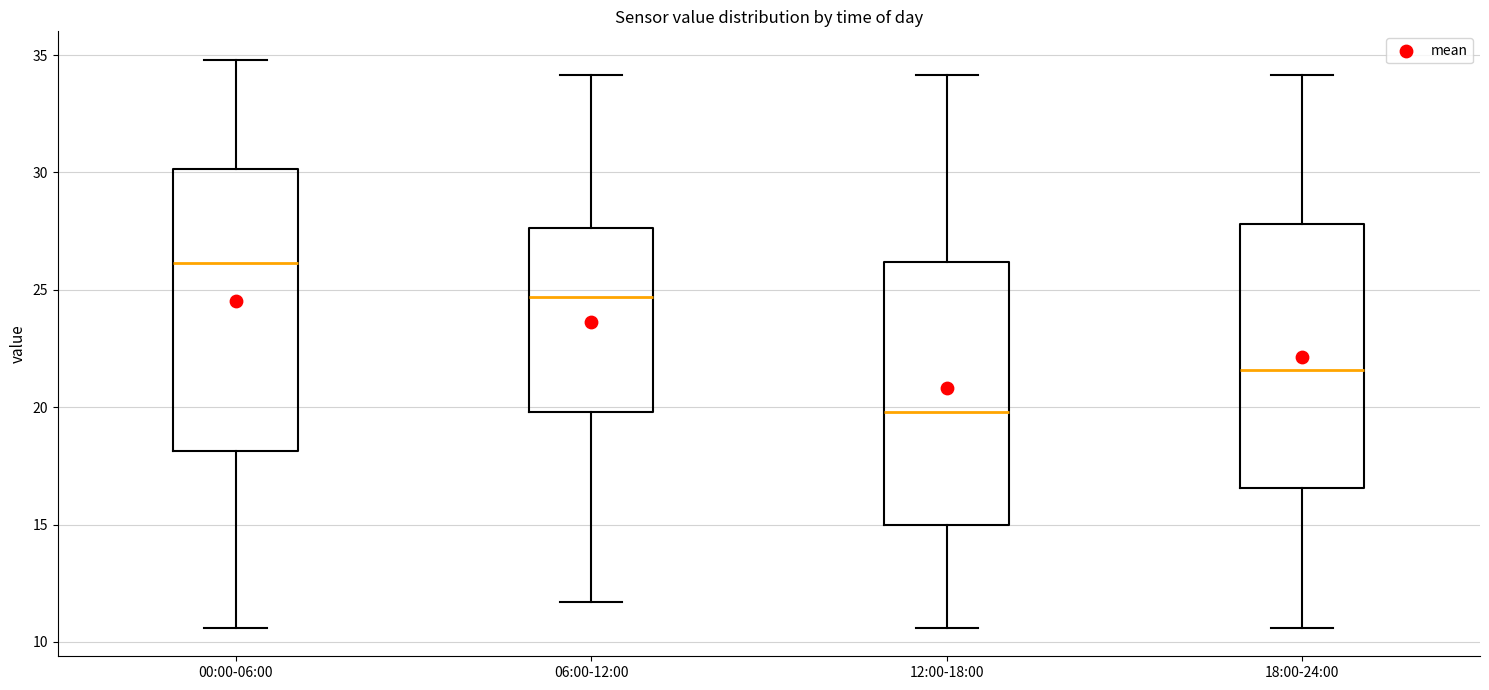

Where does the upper whisker of the box for 06:00-12:00 end on the y-axis? The values are not printed on the chart, so give them approximately, as read against the axis.

34.0